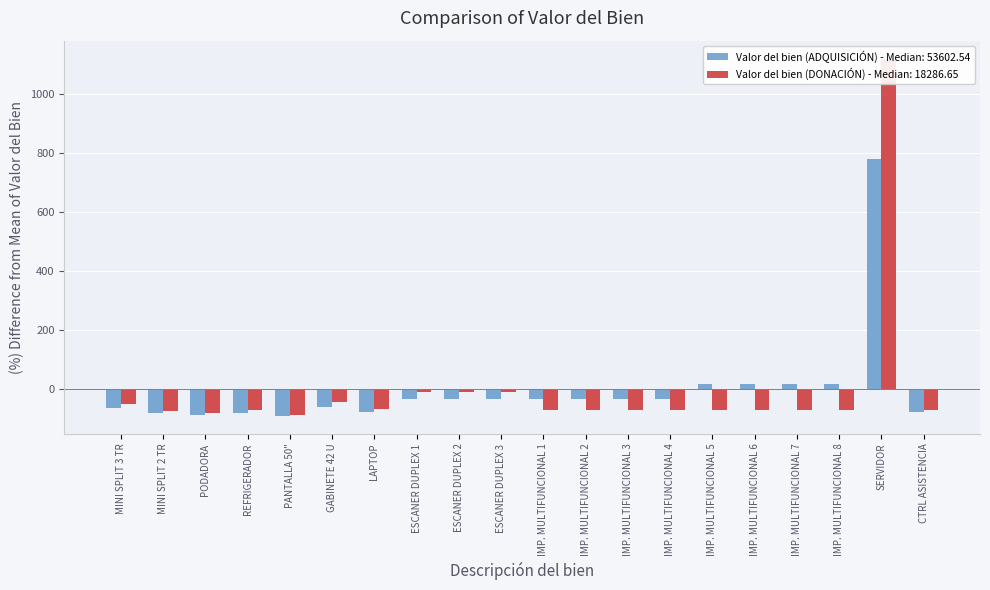

How many values in the Valor del bien (DONACIÓN) series are below -68?

13